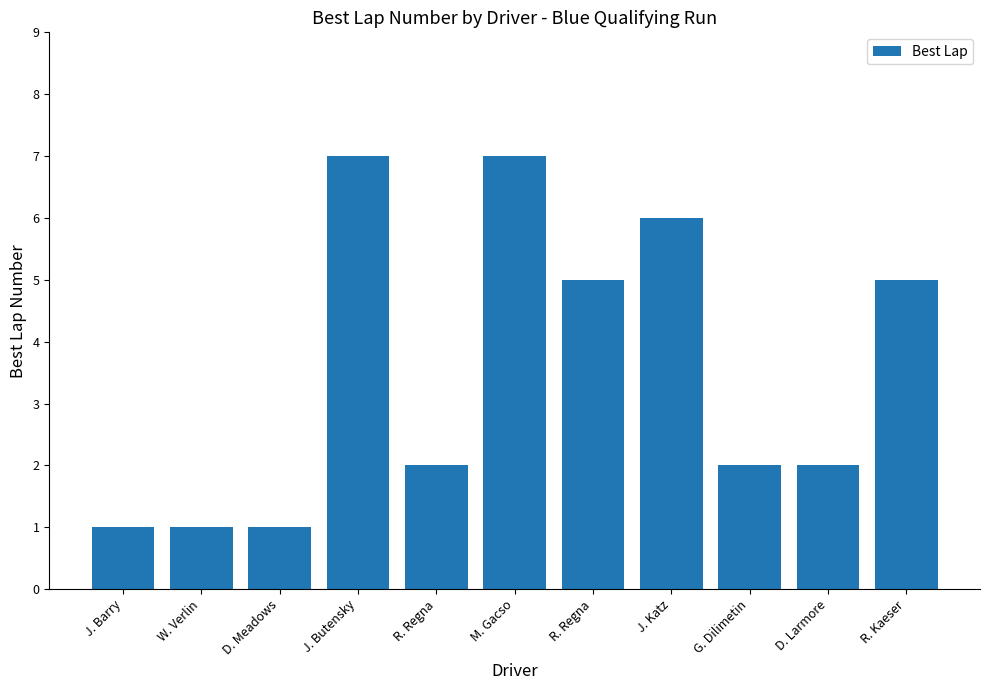

Does the chart contain any negative values?

No